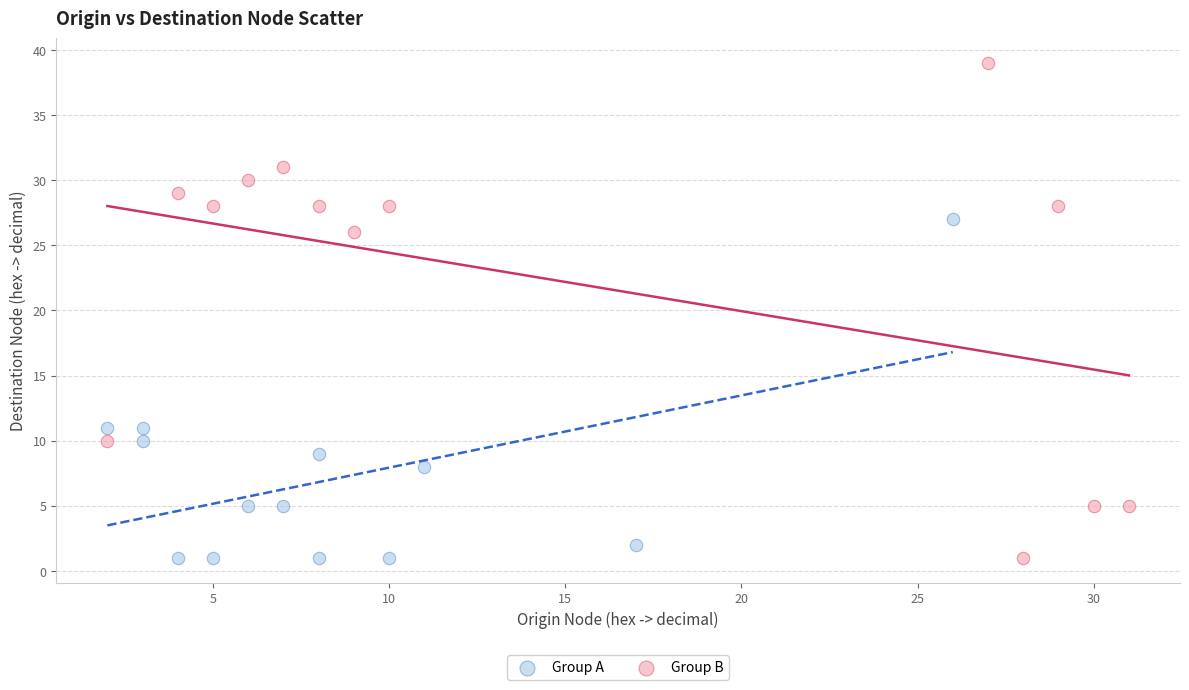

Which series contains the highest Y value?

Group B